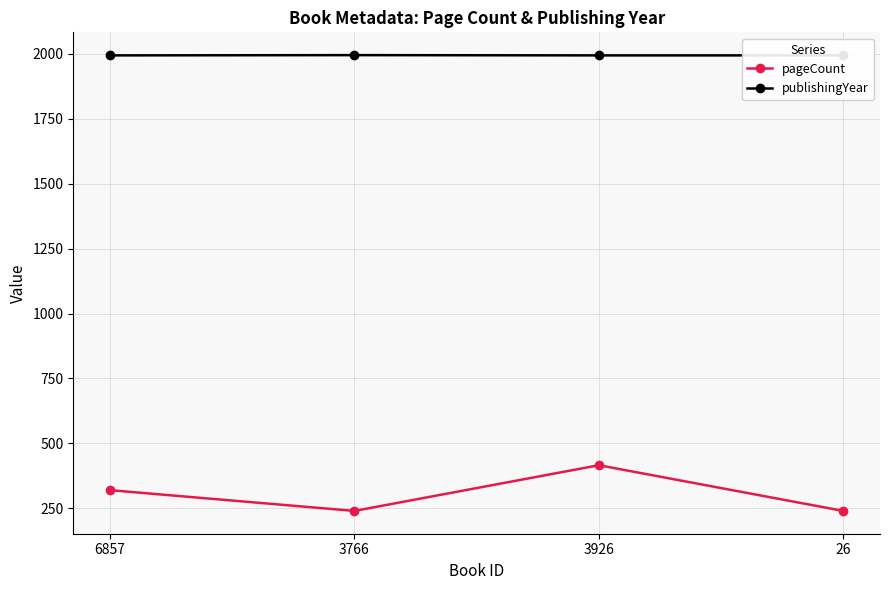

How many data points does each series have?

4